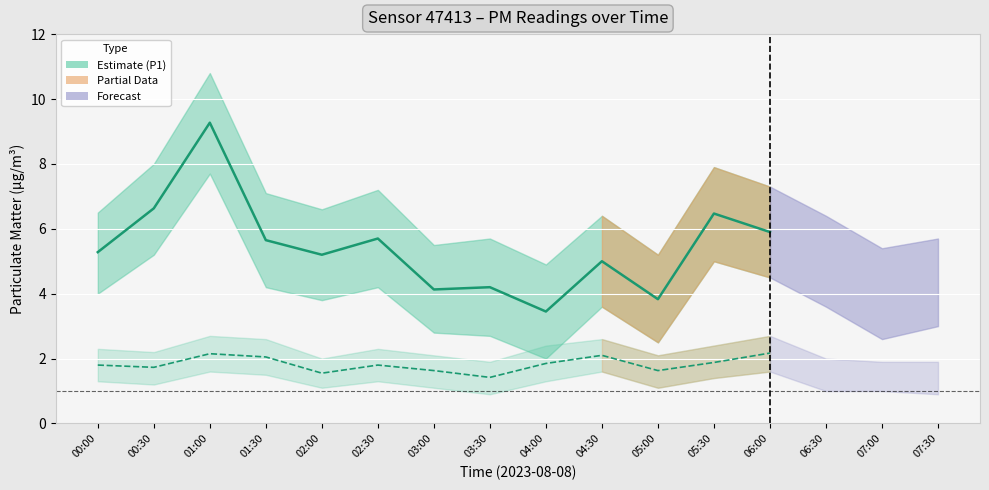

In P2, how many points are lower than both neighbors (excluding endpoints)?

4